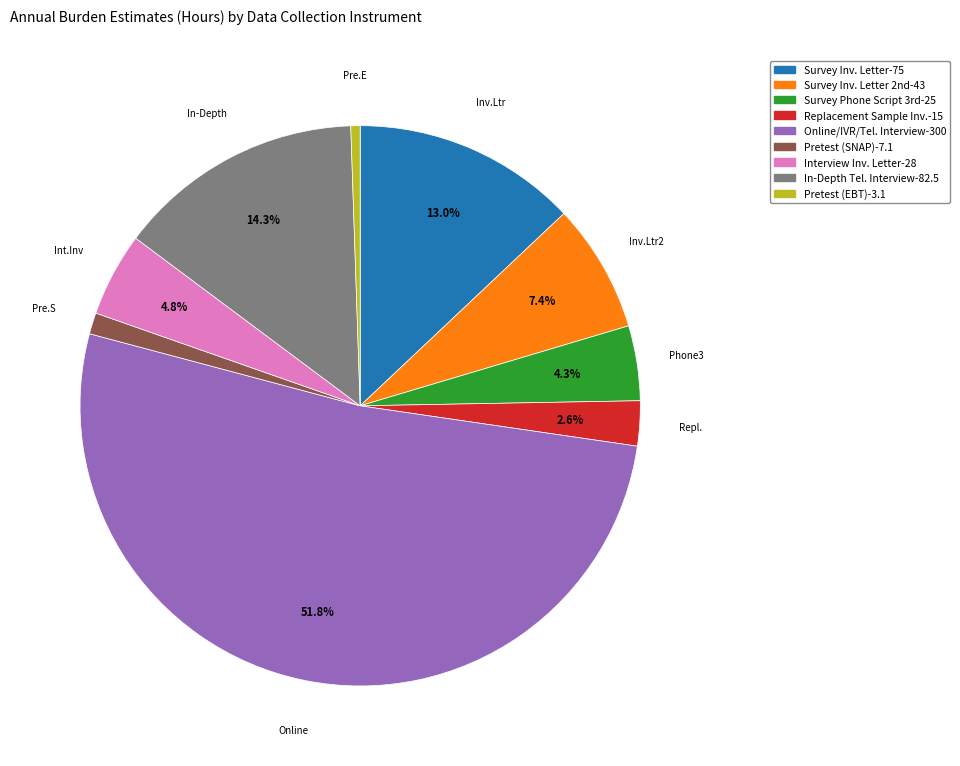

To the nearest percent, what is the difference between the largest and smallest slice percentages?

51%